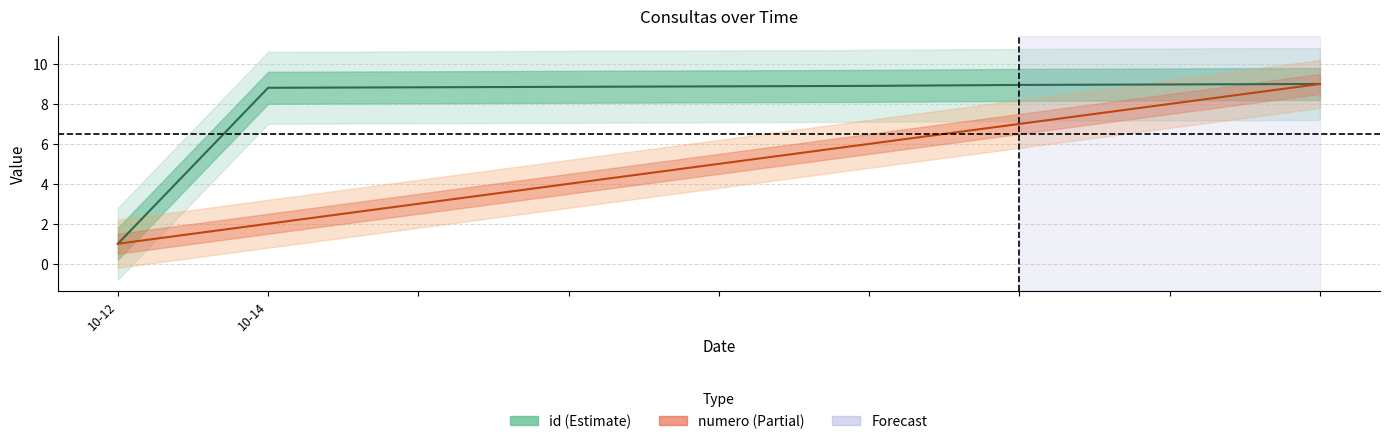

True or false: id and numero intersect in this chart.

False